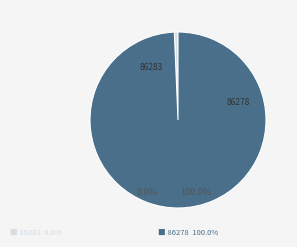

Count the number of slices in the pie.

2